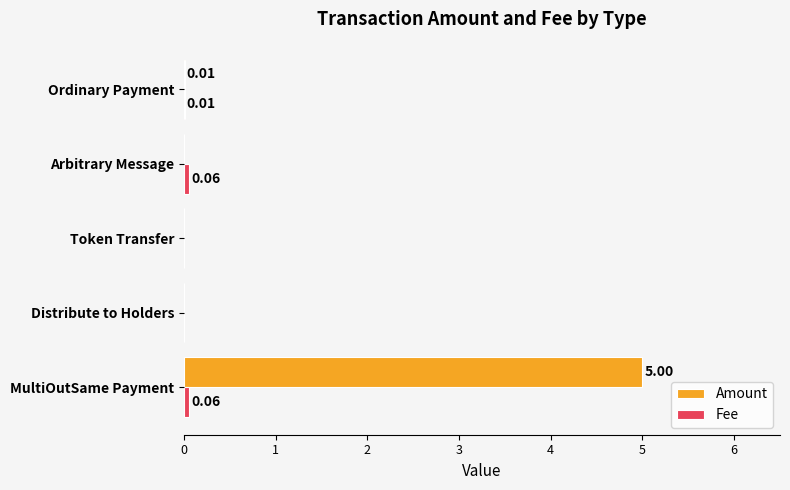

Which label corresponds to the largest value in the chart?

MultiOutSame Payment